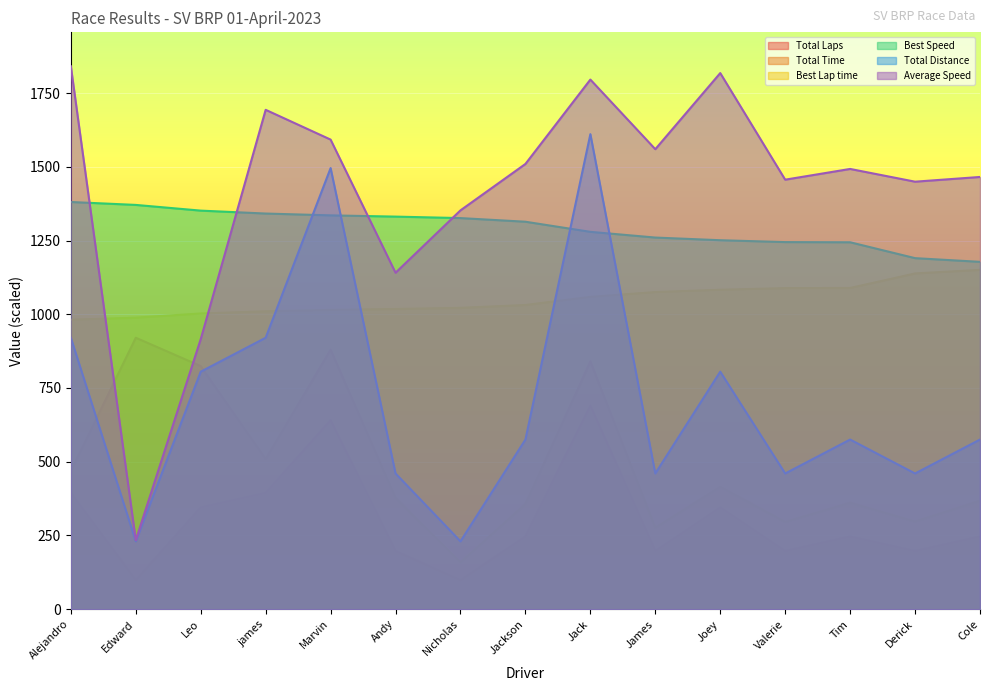

True or false: Total Time and Best Lap time cross at least once.

False